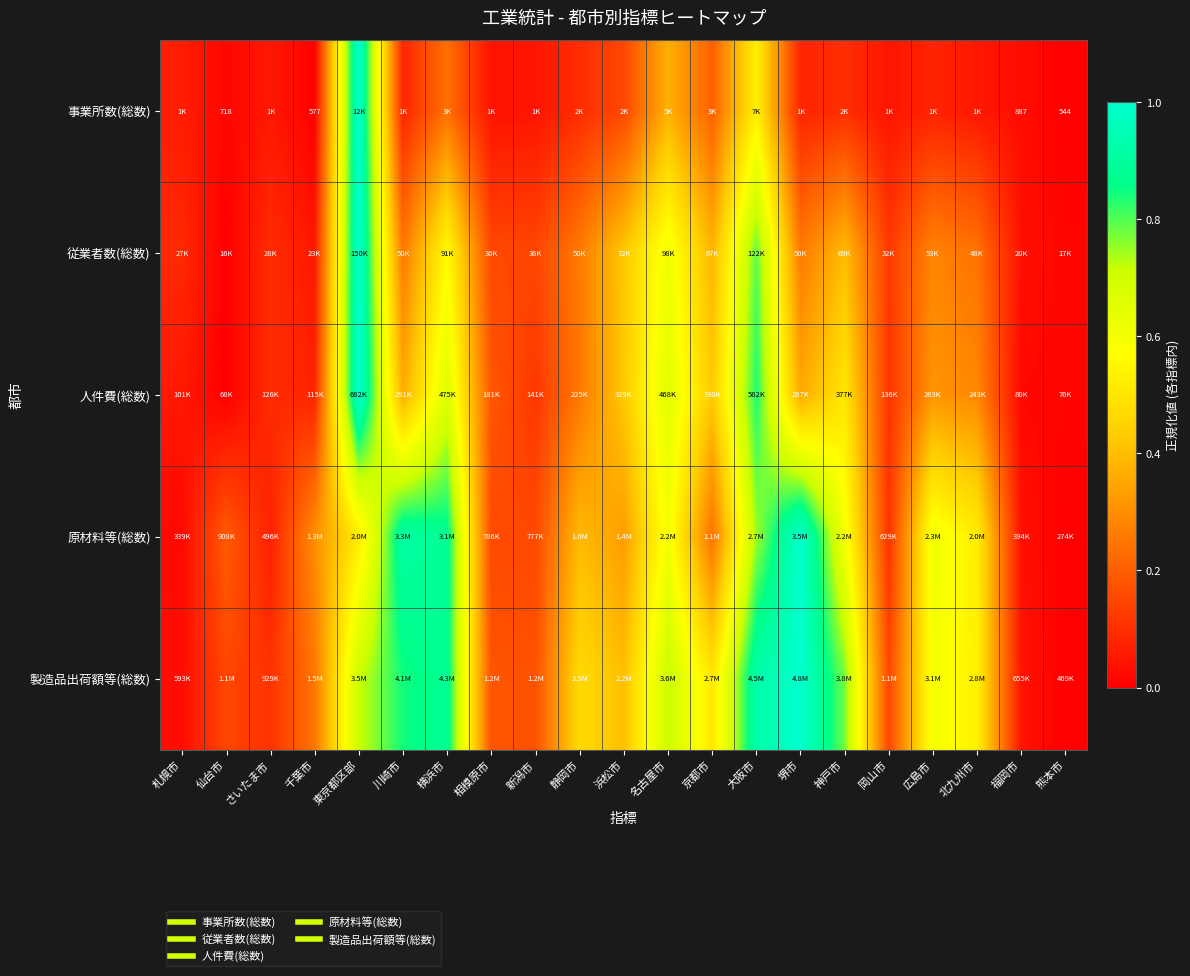

True or false: 人件費(総数) has a value of 0.0 at 福岡市.

False